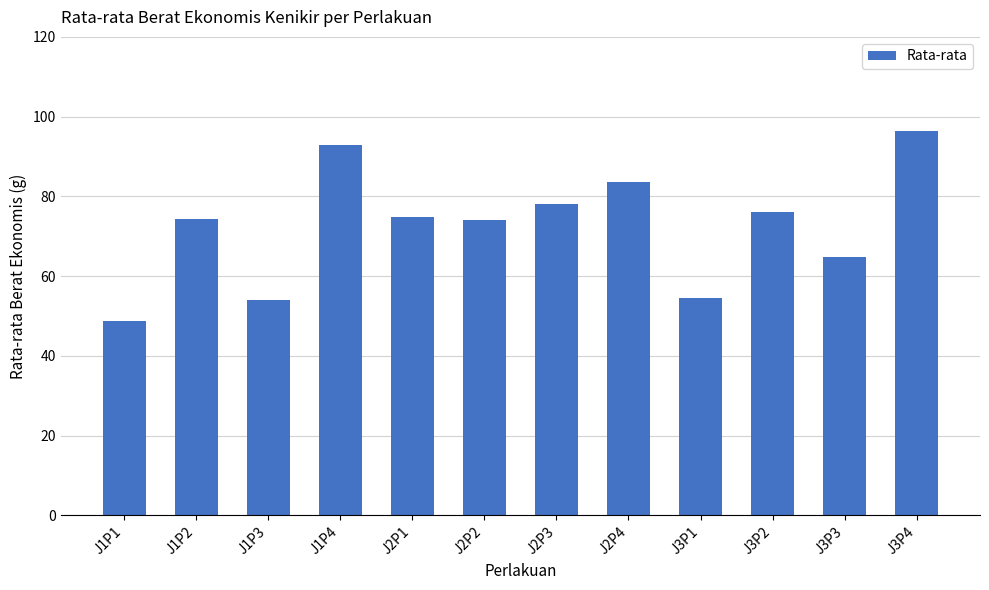

What is the change in value from J1P4 to J3P2?

-16.8